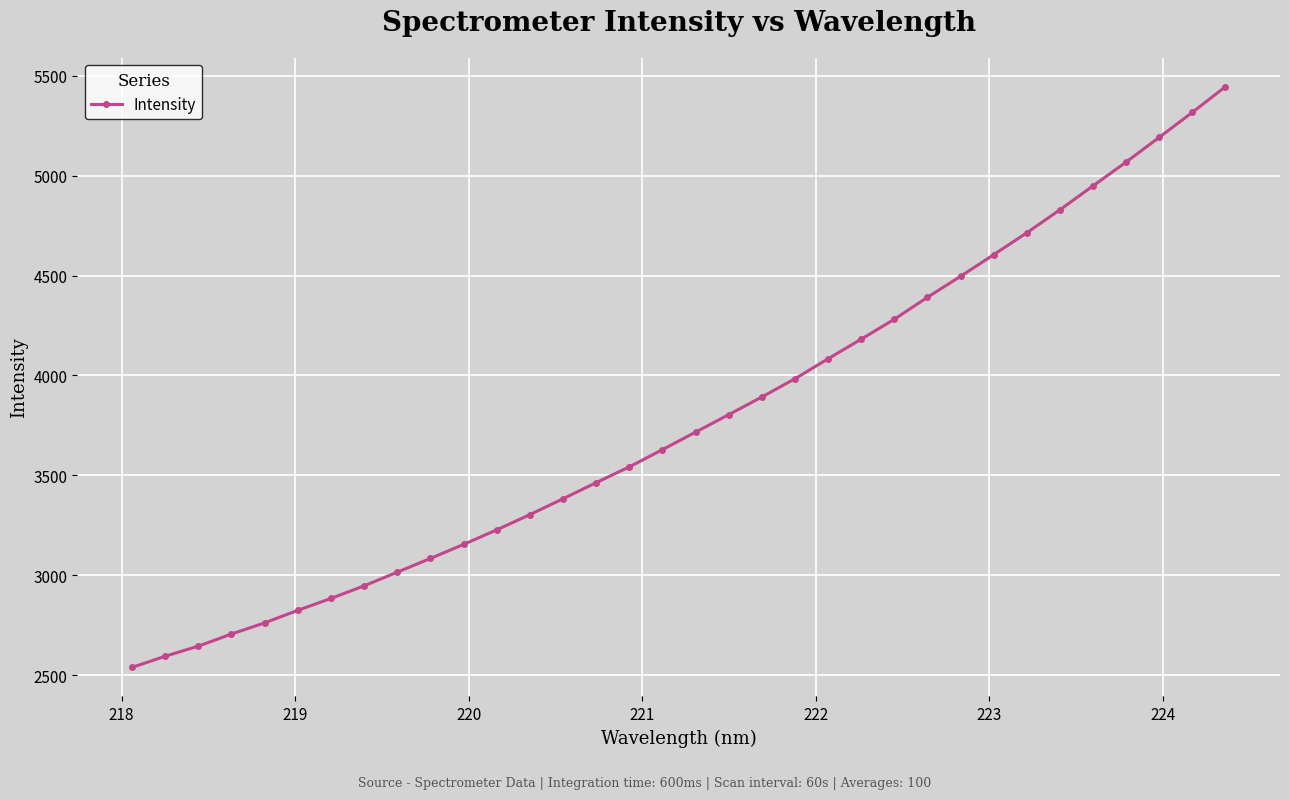

What is the smallest value displayed?

2539.4